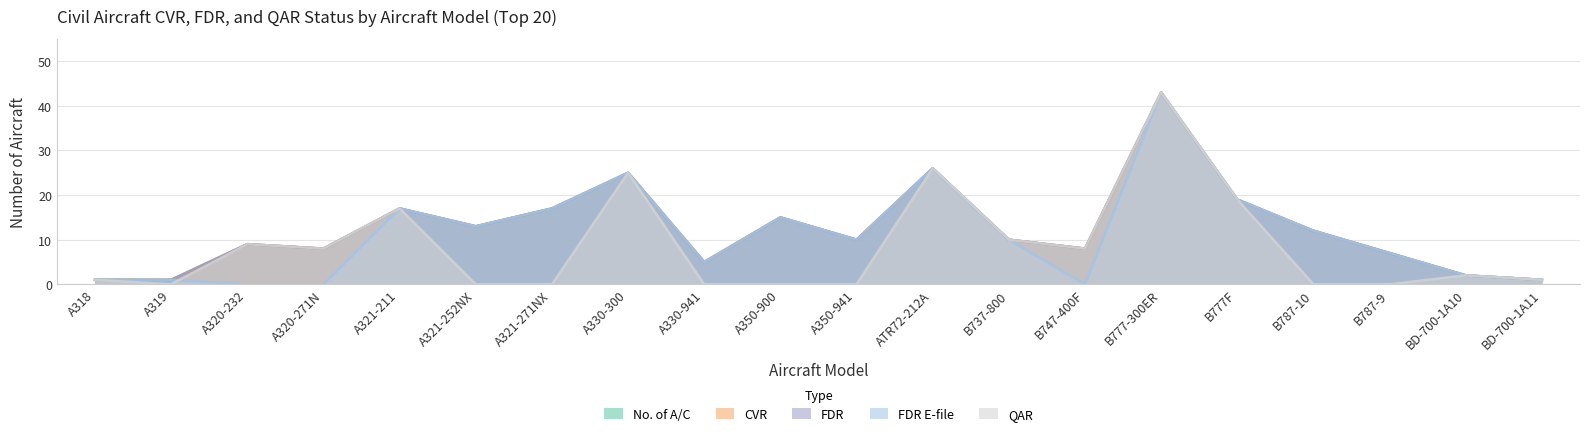

Which series changed the most between A350-900 and BD-700-1A10?

No. of A/C